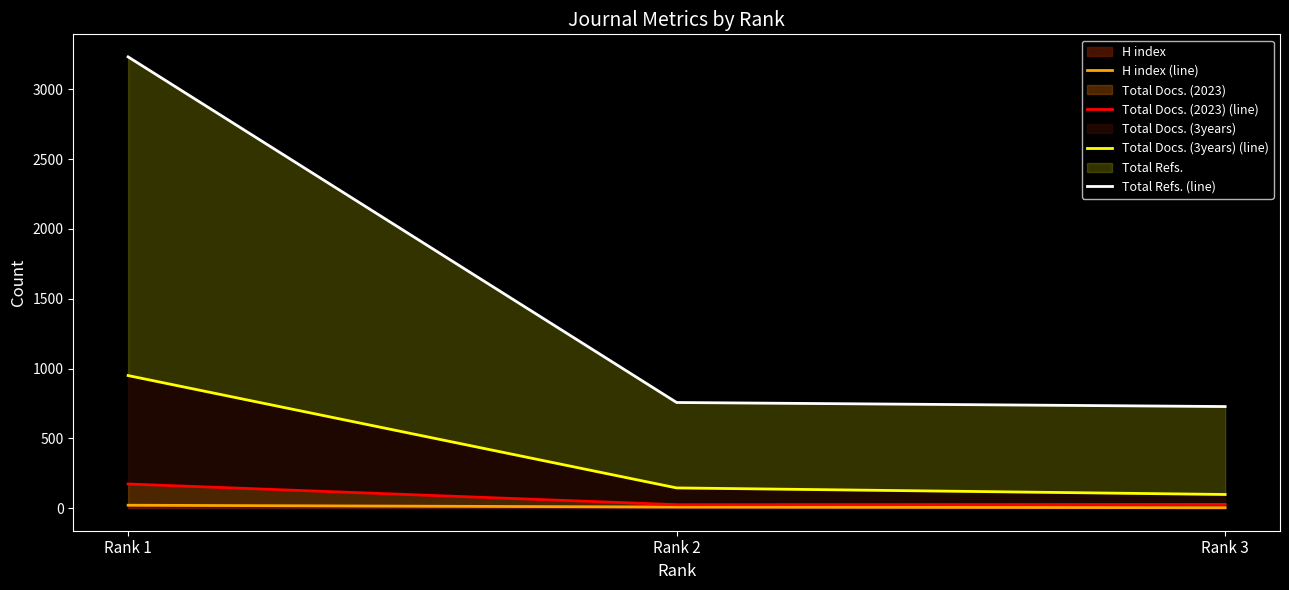

The value of H index (line) at Rank 2 is 5. True or false?

False